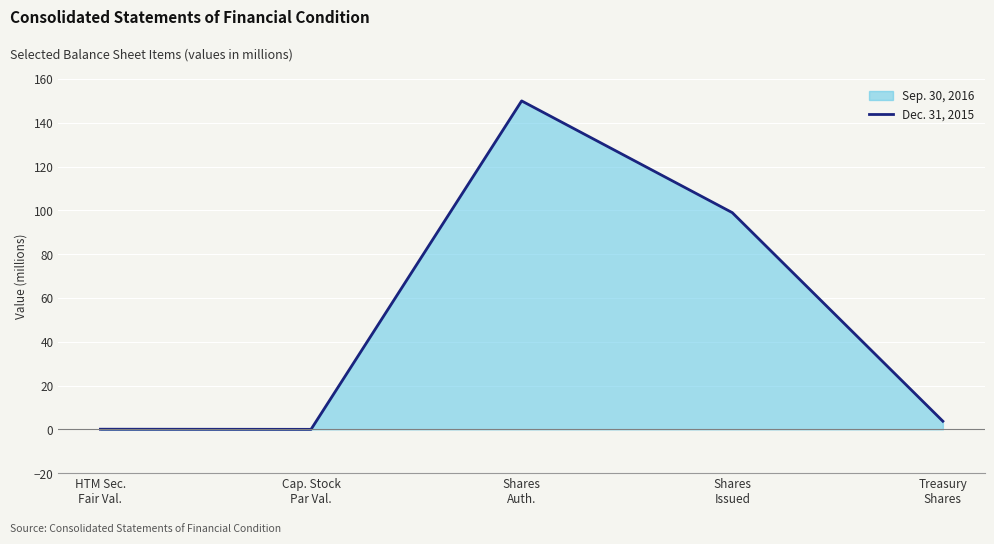

Which has a higher value, HTM Sec.
Fair Val. or Shares
Issued?

Shares
Issued